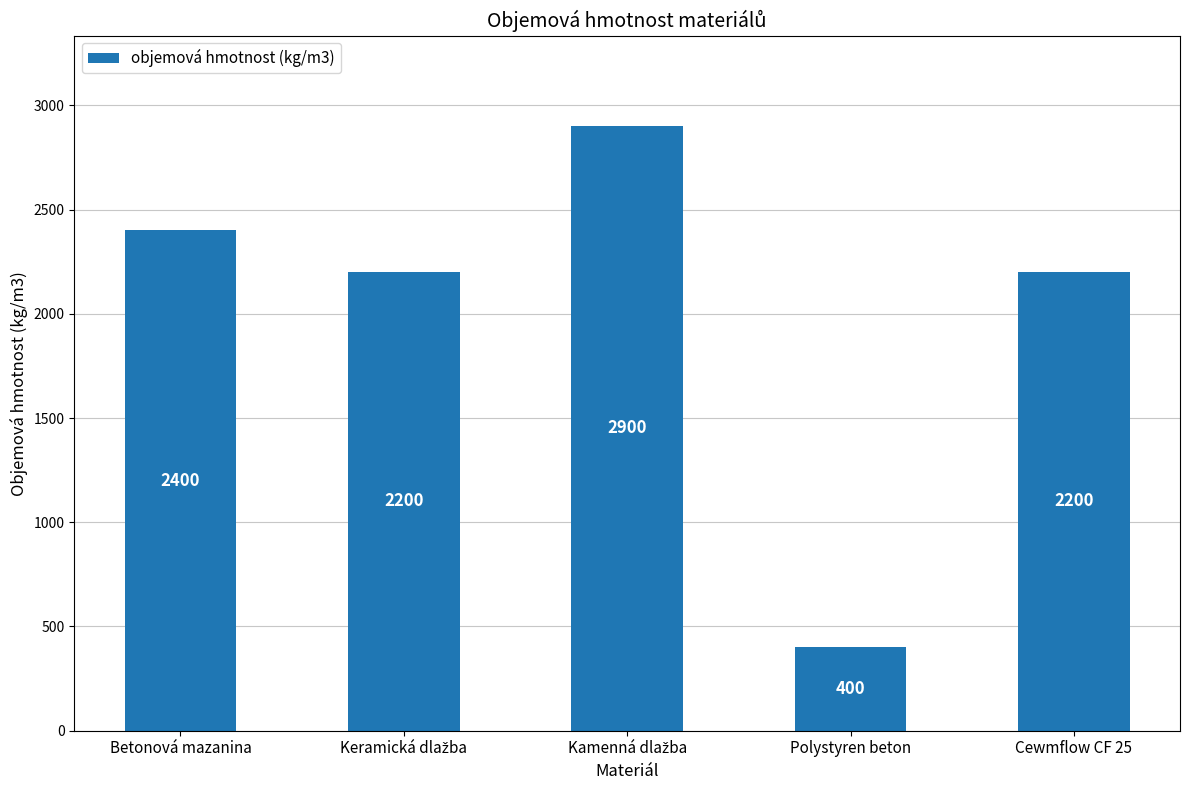

Reading left to right, what are all the values shown in this chart?

2400	2200	2900	400	2200